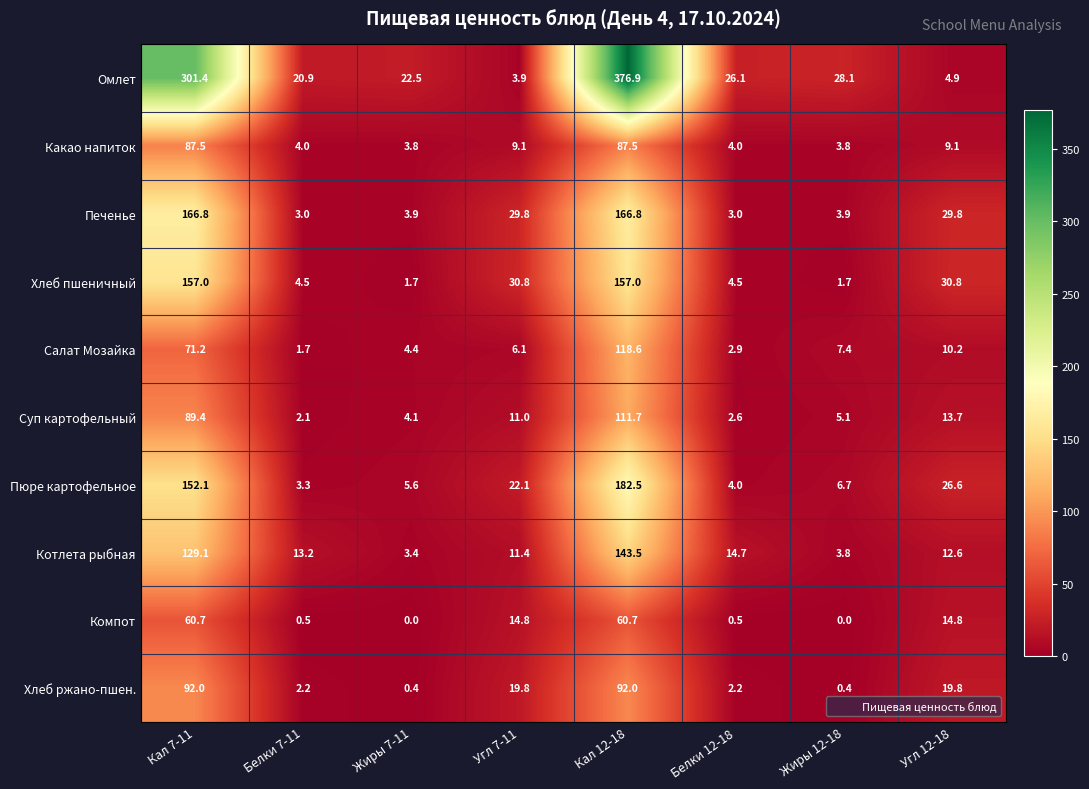

What is the difference between the second highest and second lowest values in the Омлет series?

296.5